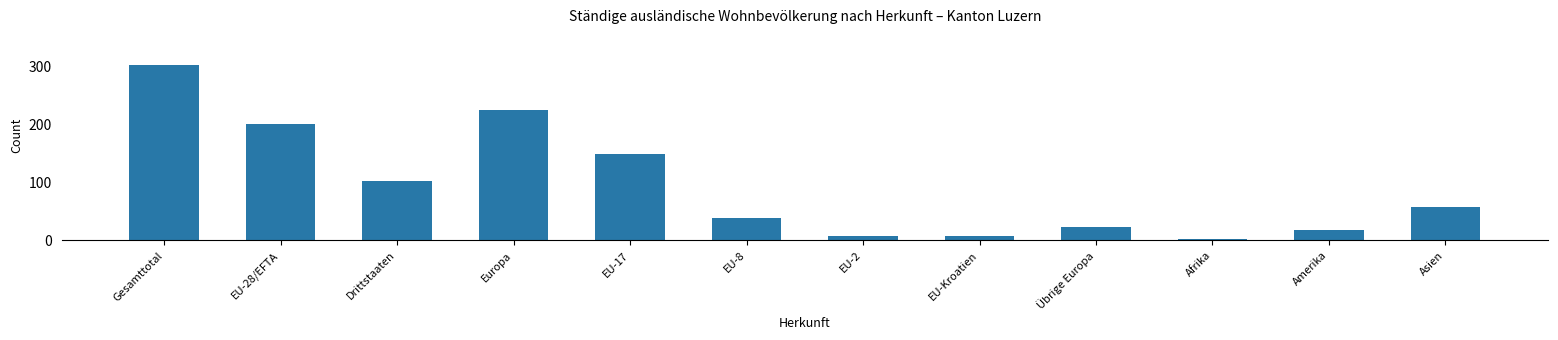

What is the maximum value shown in the chart?

303